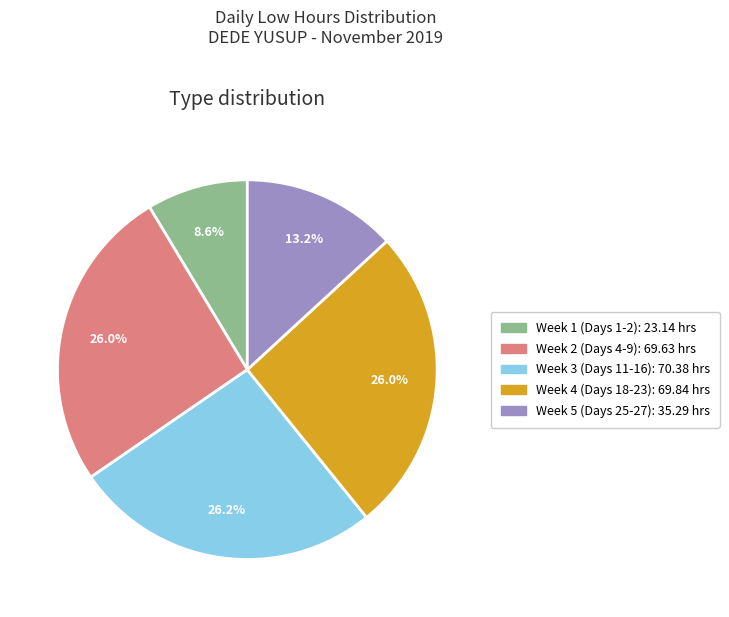

Does any single category account for the majority?

No